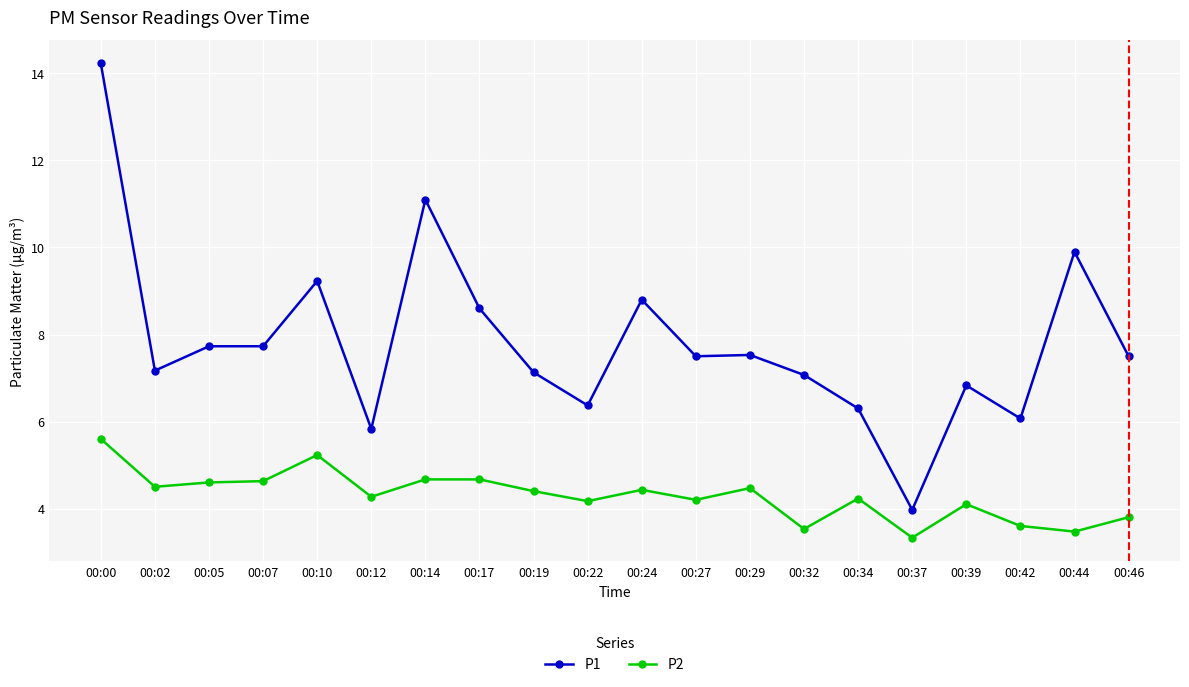

How many data points in P1 are above 7?

14